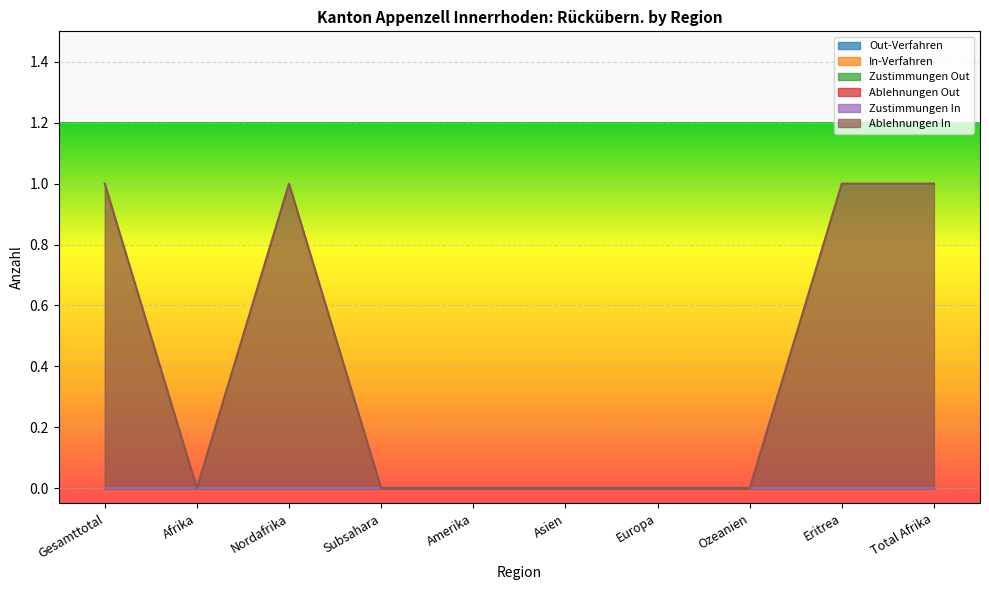

How many categories are shown in the chart?

10